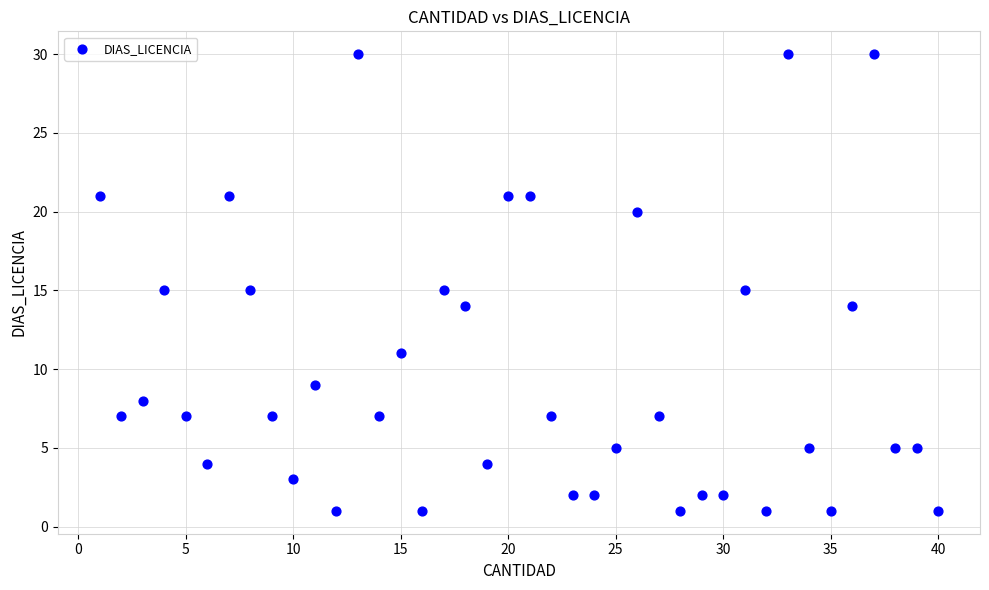

What is the range of X values (max minus min)?

39